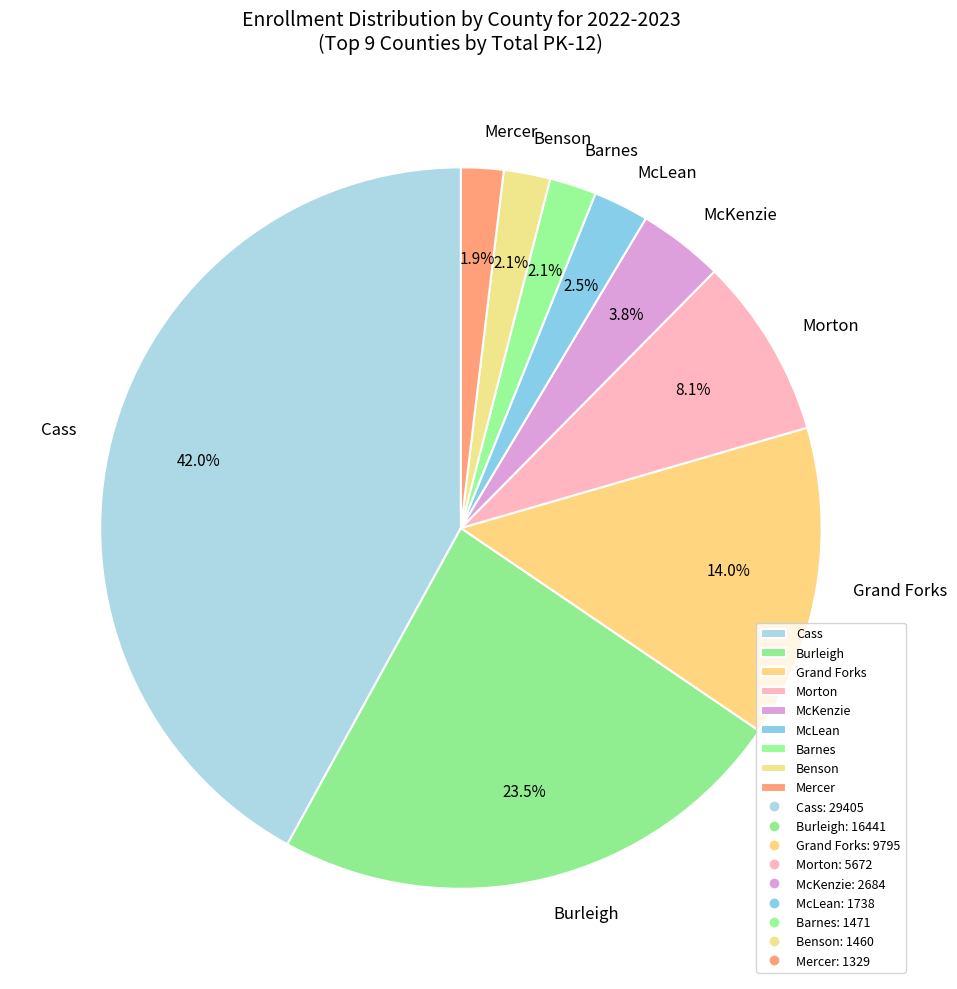

What is the ratio of the value at Grand Forks to the value at Burleigh?

0.6